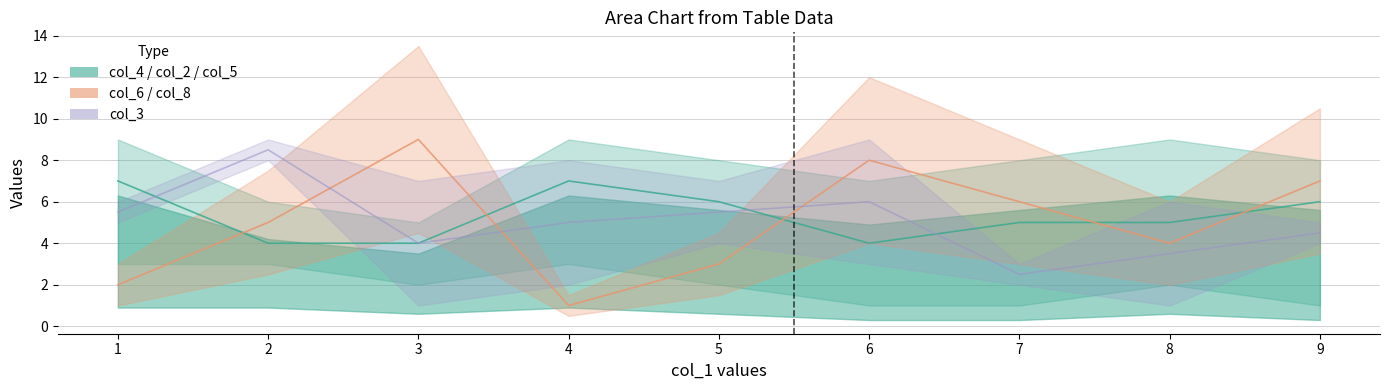

Rank the categories by col_8 value from lowest to highest.

4, 1, 5, 8, 2, 7, 9, 6, 3